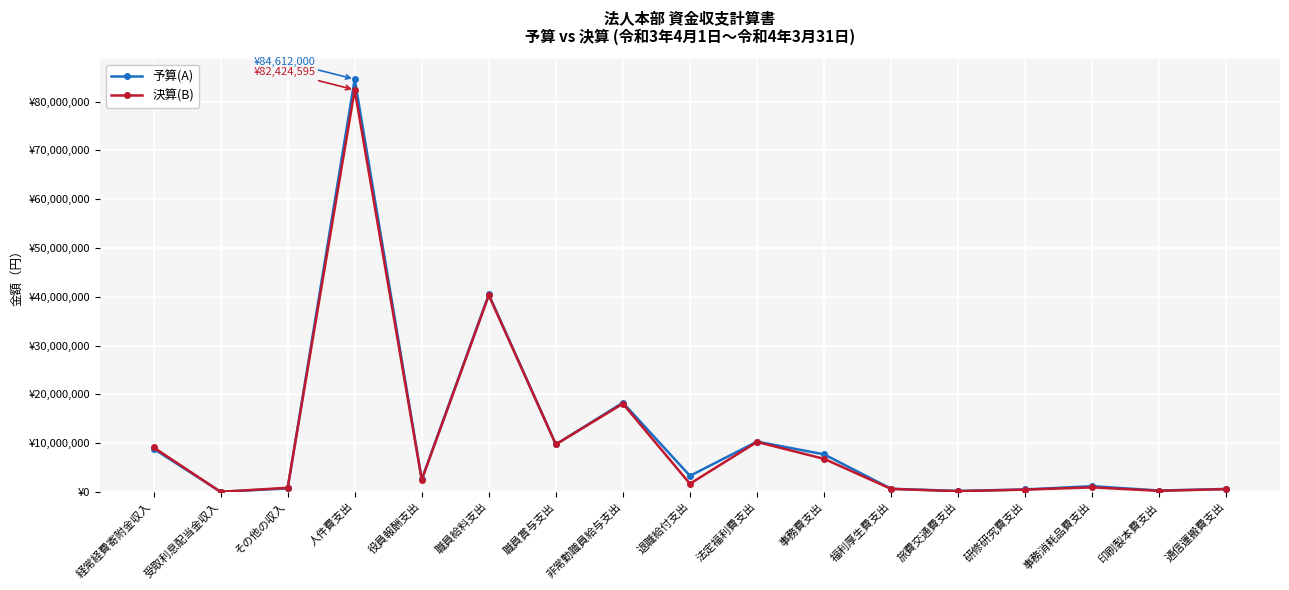

Rank the series at 職員給料支出 from lowest to highest value.

決算(B), 予算(A)